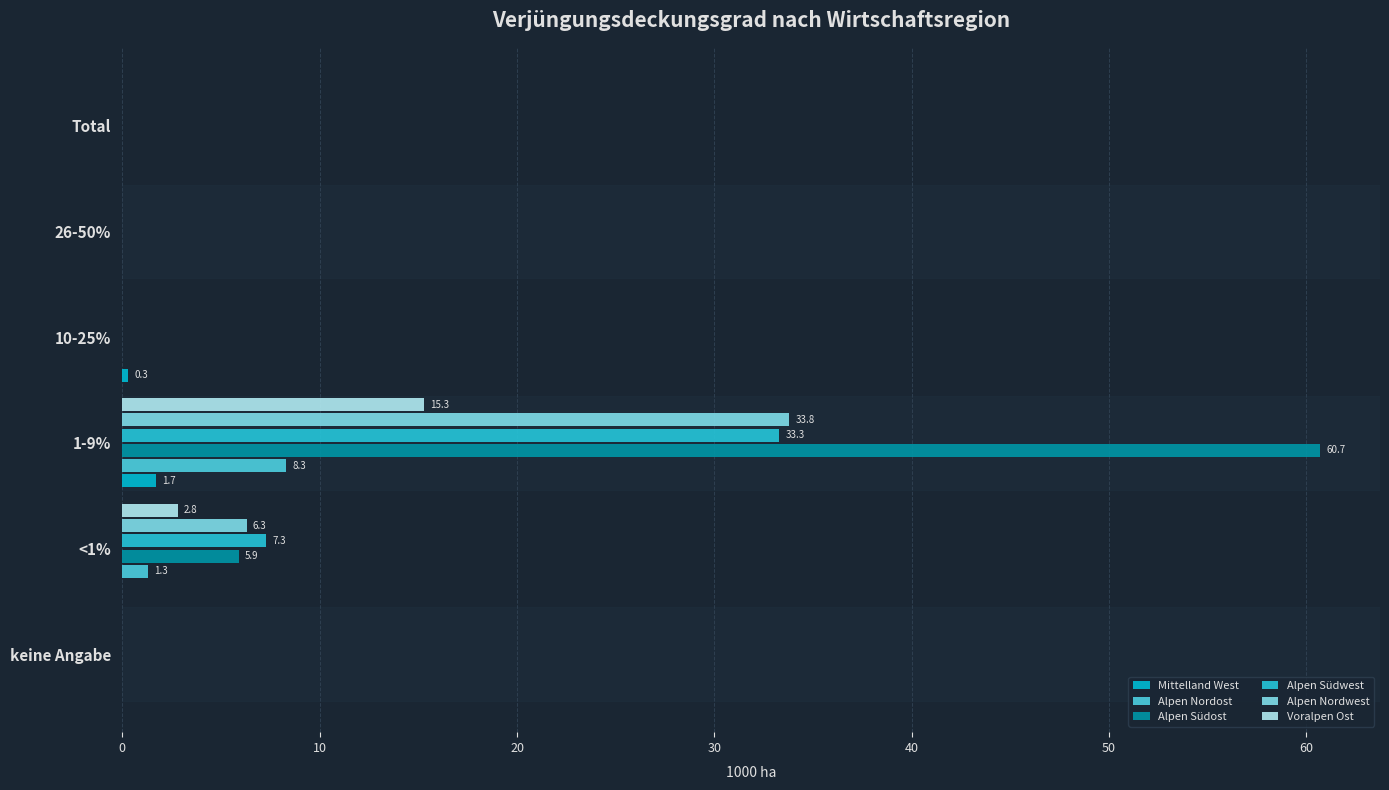

Which series has the largest total across all categories?

Alpen Südost